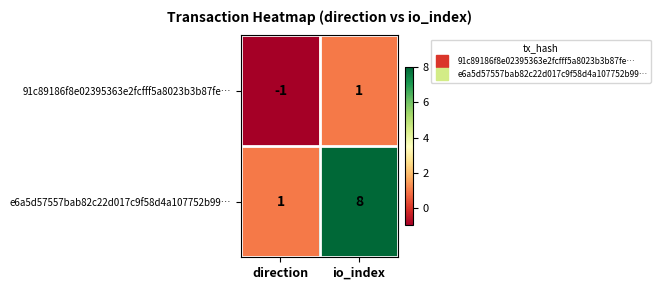

What is the sum of the e6a5d57557bab82c22d017c9f58d4a107752b99… values at io_index and direction?

9